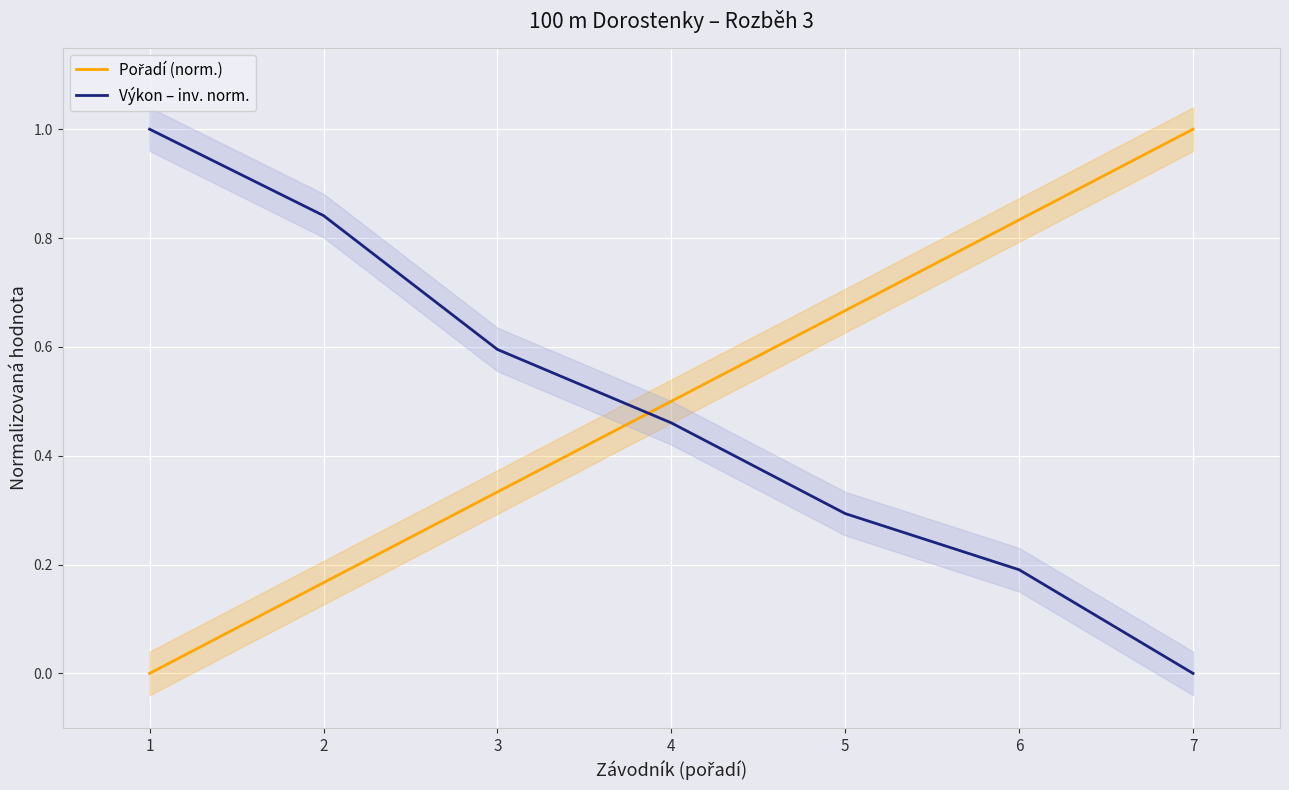

At which label does Výkon – inv. norm. reach its peak?

1